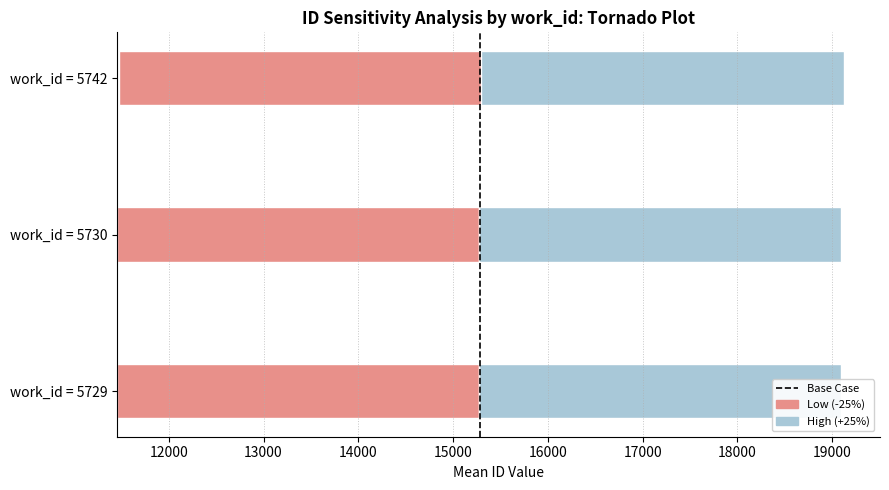

The value at 11000 is 1. True or false?

False